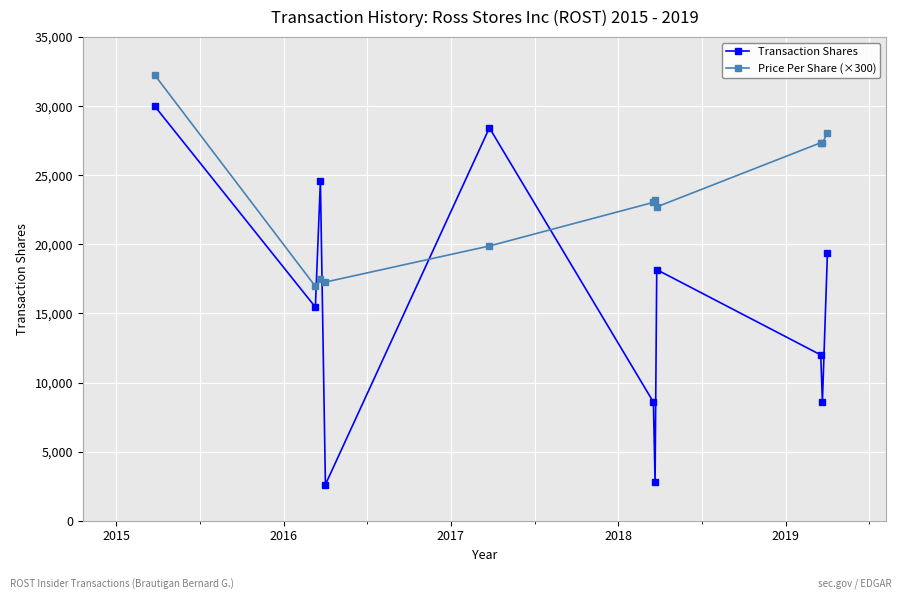

What is the difference between the maximum and minimum values in the Price Per Share (×300) series?

15294.1